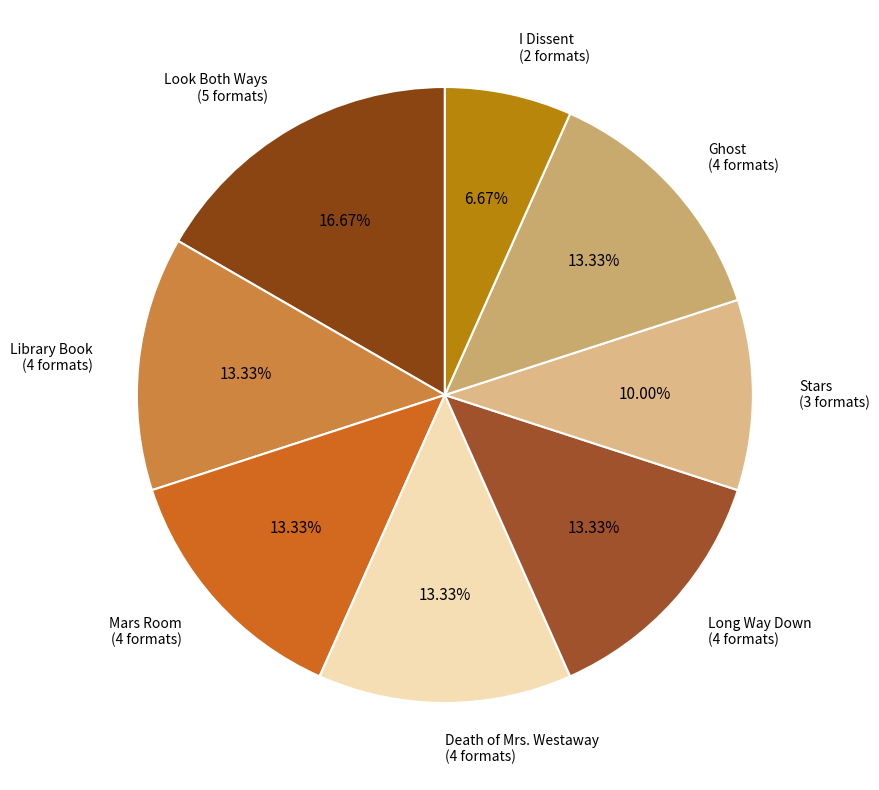

Combined, do Ghost and Death of Mrs. Westaway account for over 50%?

No